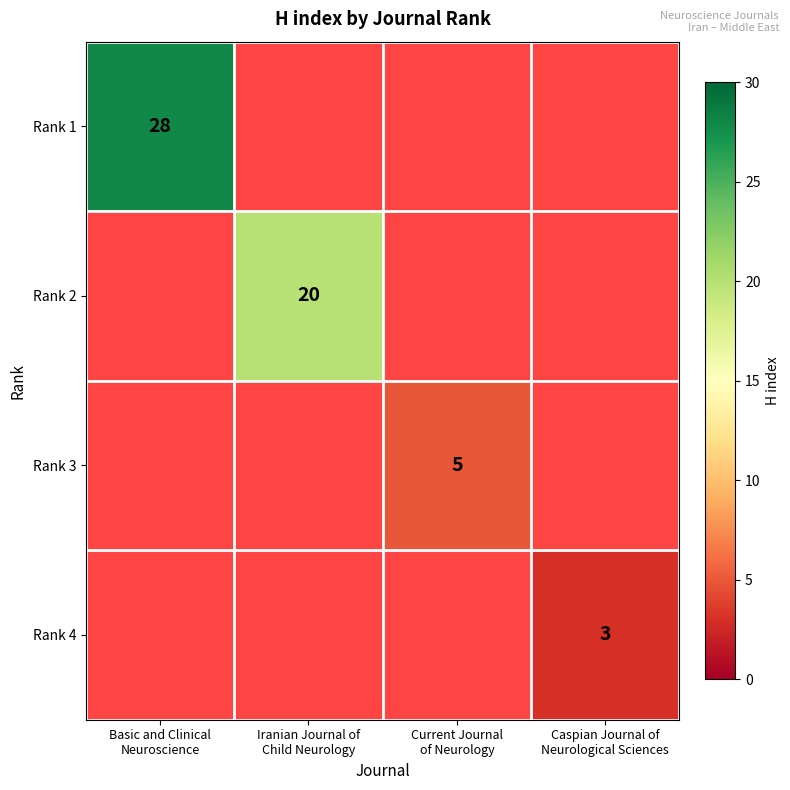

How many data points does each series have?

4